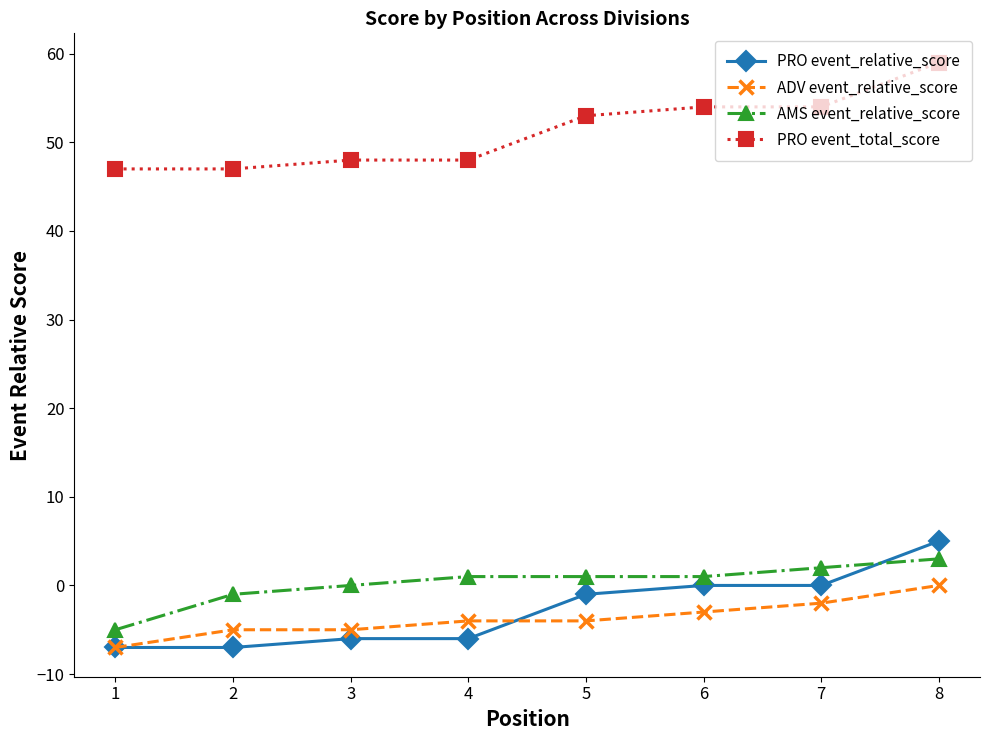

How many distinct data groups are displayed?

4